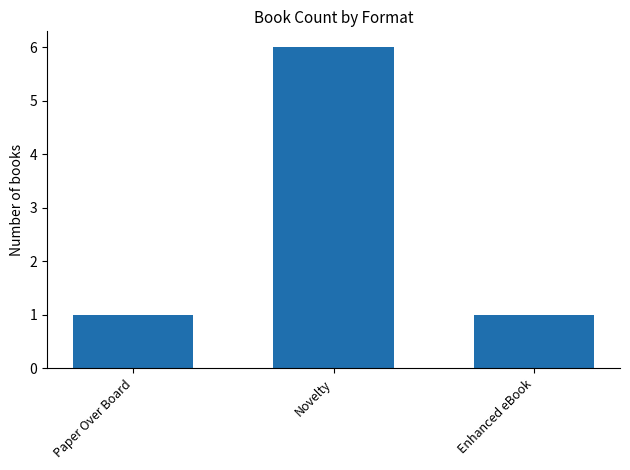

Reading right to left, what are all the values shown in this chart?

1	6	1